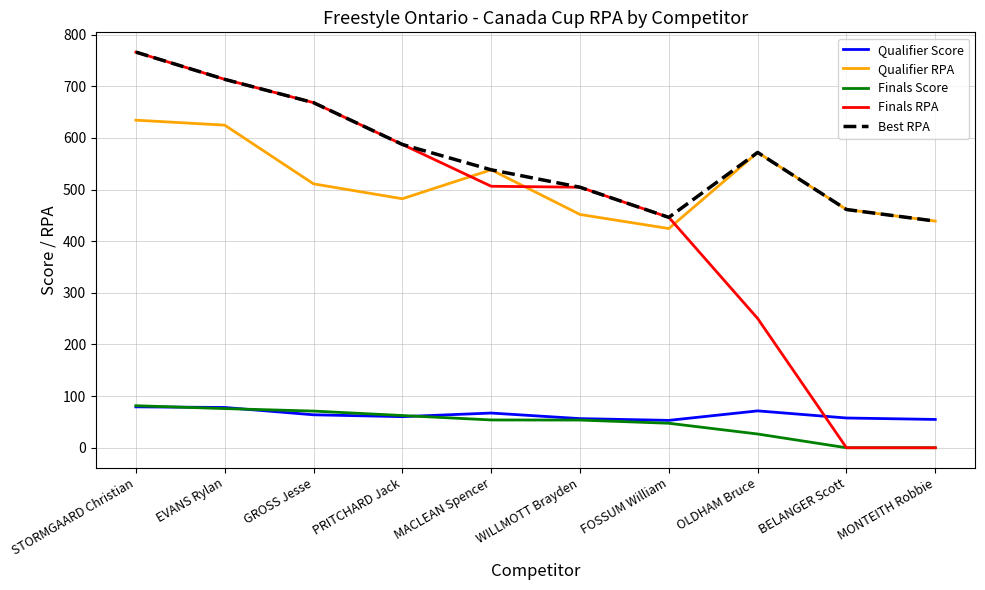

Is this an area chart (filled region under the line)?

No